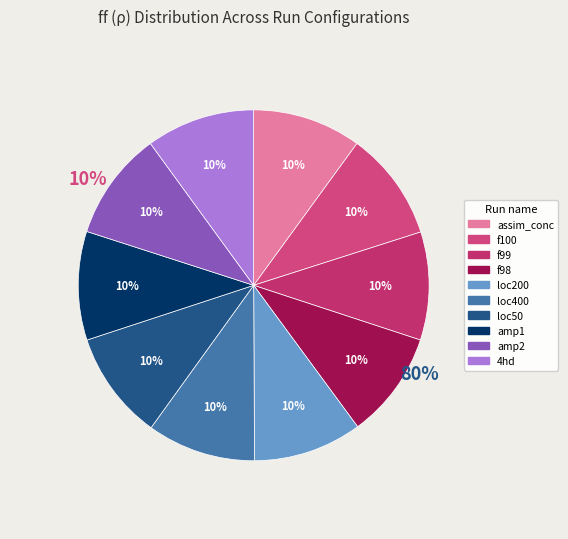

To the nearest percent, what percentage of the pie is assim_conc_hi_f98?

10%